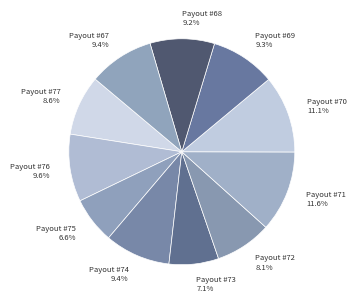

What is the largest slice in the pie chart?

Payout #71